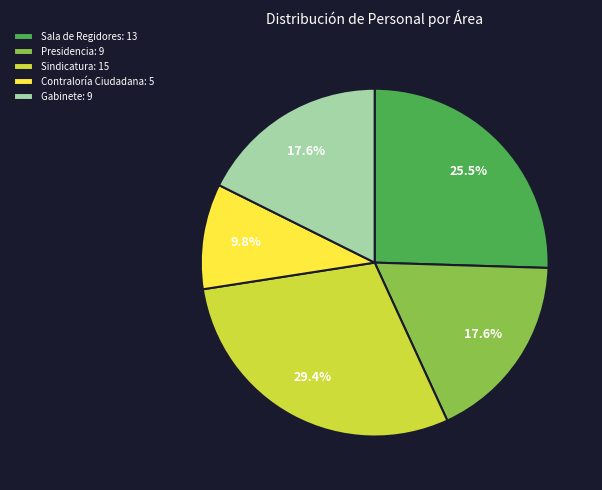

To the nearest percent, what portion does Sindicatura represent?

29%